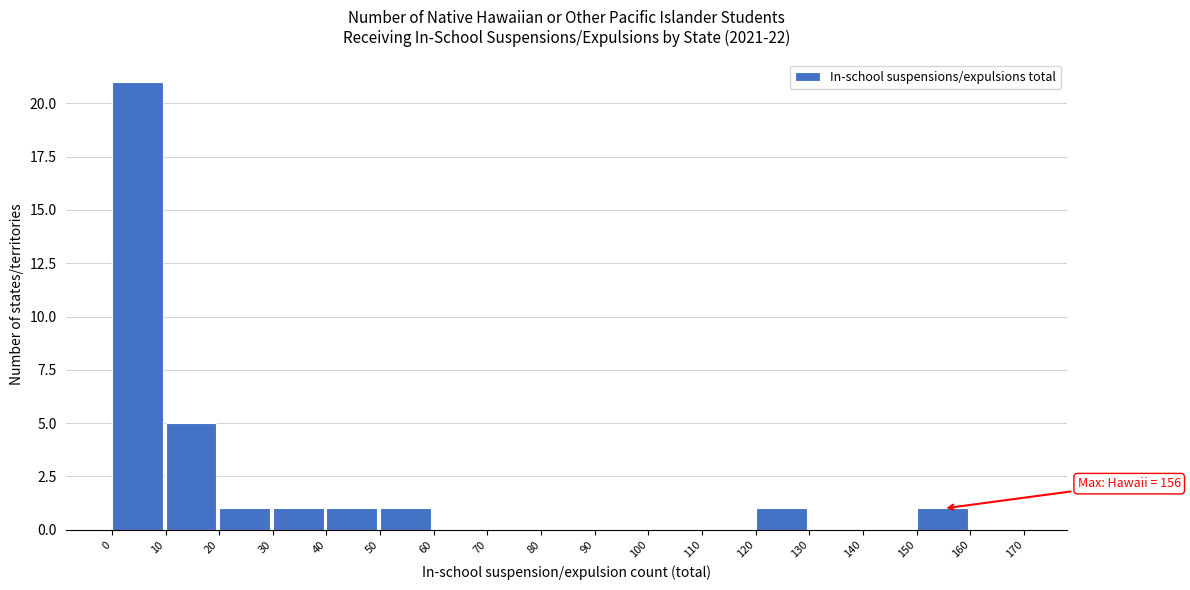

Which range on the x-axis has the tallest bar?

0 to 10